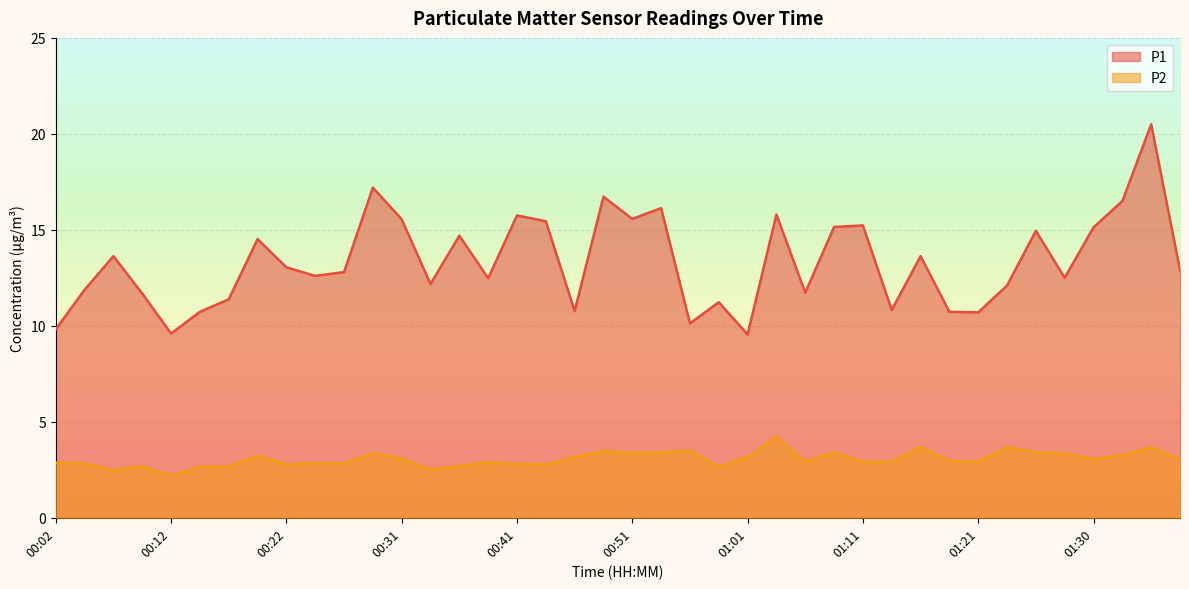

How many lines are shown in the chart?

2